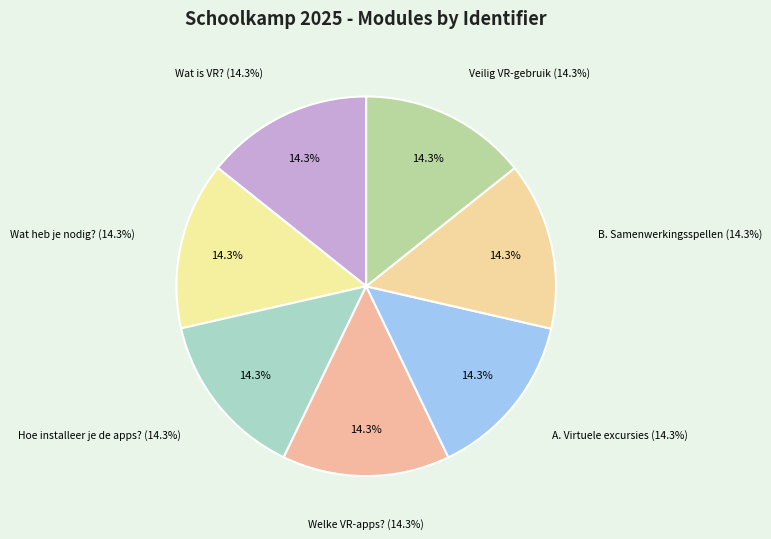

Rank the categories by value from highest to lowest.

5. Veilig en verantwoord VR-gebruik, B. Samenwerkingsspellen en teamopdrachten, A. Virtuele excursies en ontdekkingstochten, 4. Welke gratis VR-apps kun je gebruiken, 3. Hoe installeer je de apps?, 2. Wat heb je nodig?, 1. Wat is Virtual Reality (VR)?